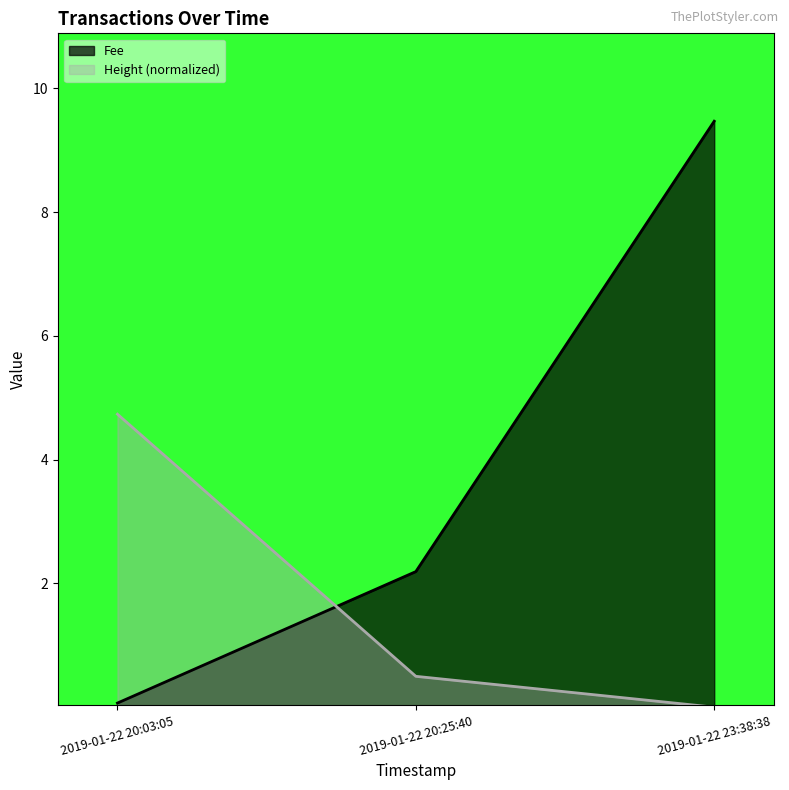

What position from the right is 2019-01-22 23:38:38?

1